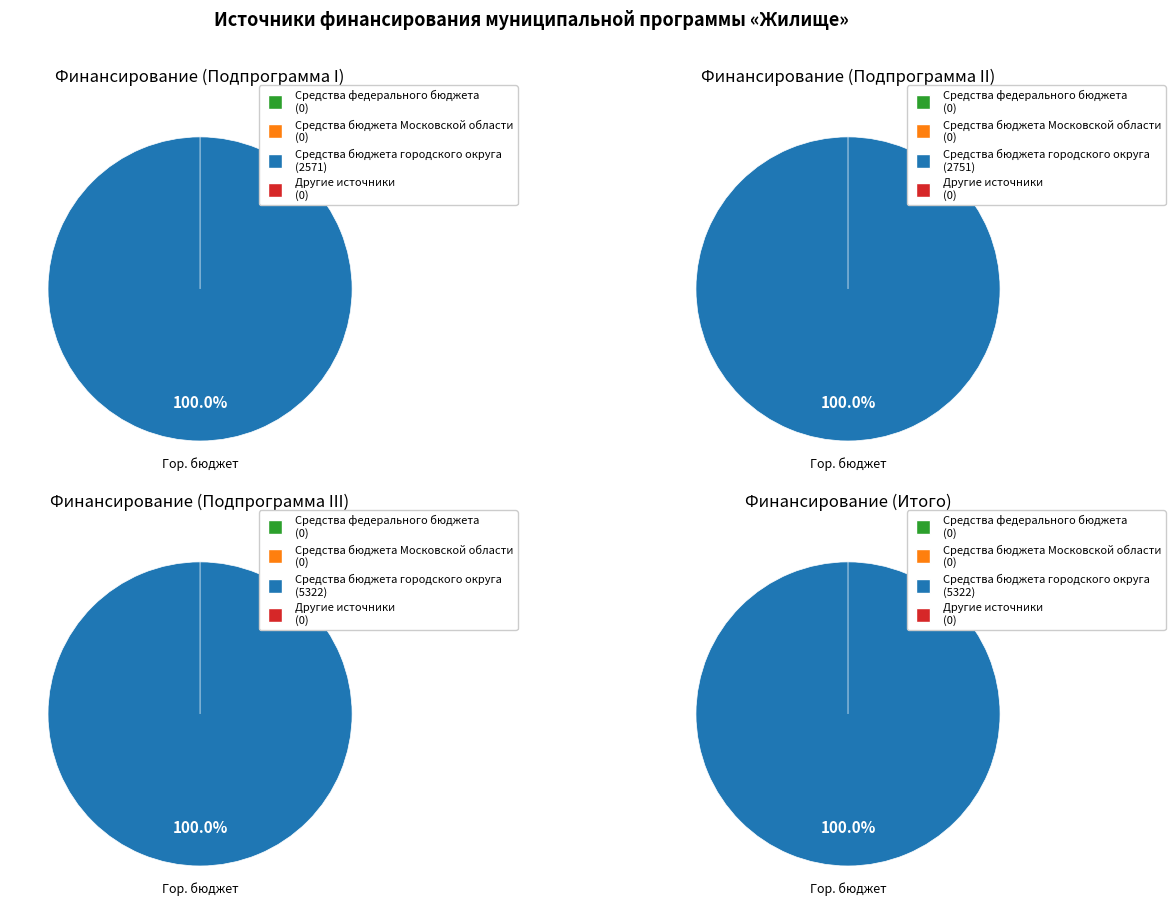

How many segments does this pie chart have?

4